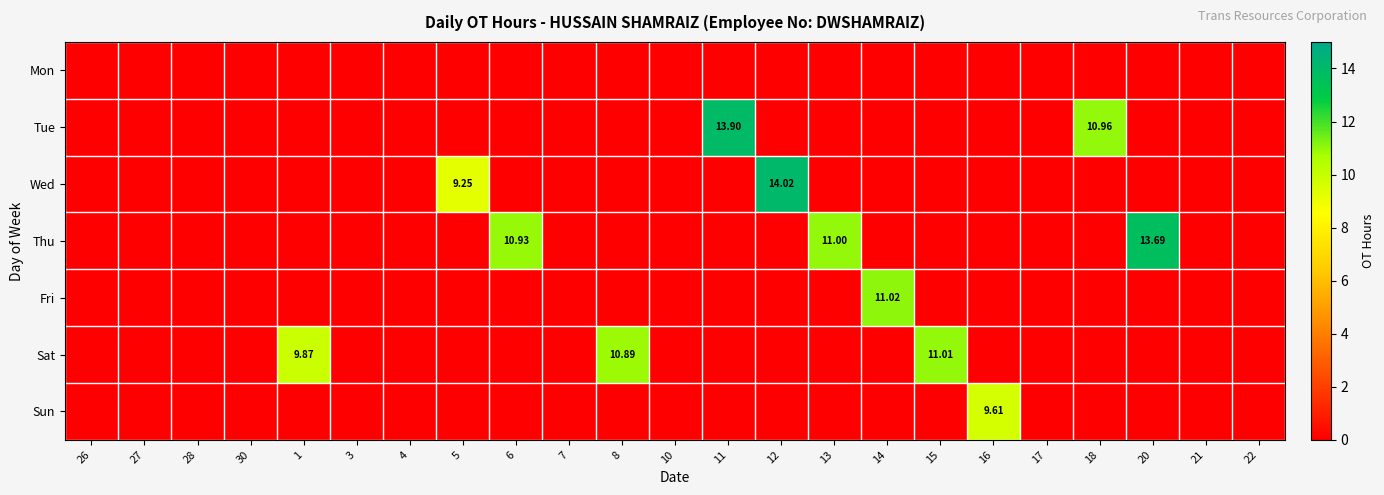

What is the highest value of the Sun series?

9.6